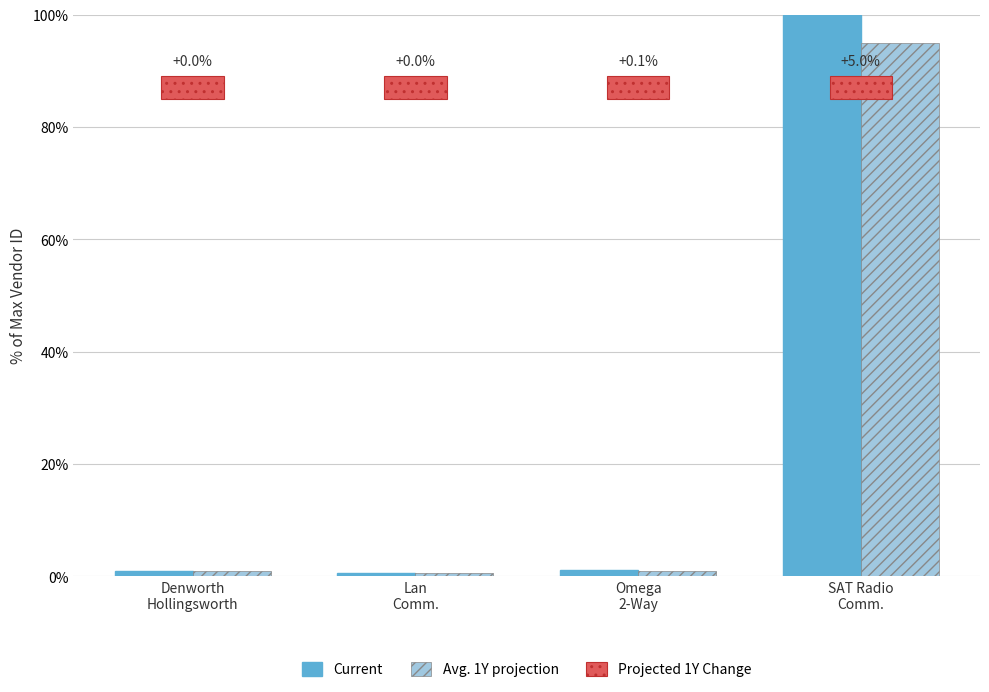

What is the sum of the Current values at Omega
2-Way and Denworth
Hollingsworth?

2.0